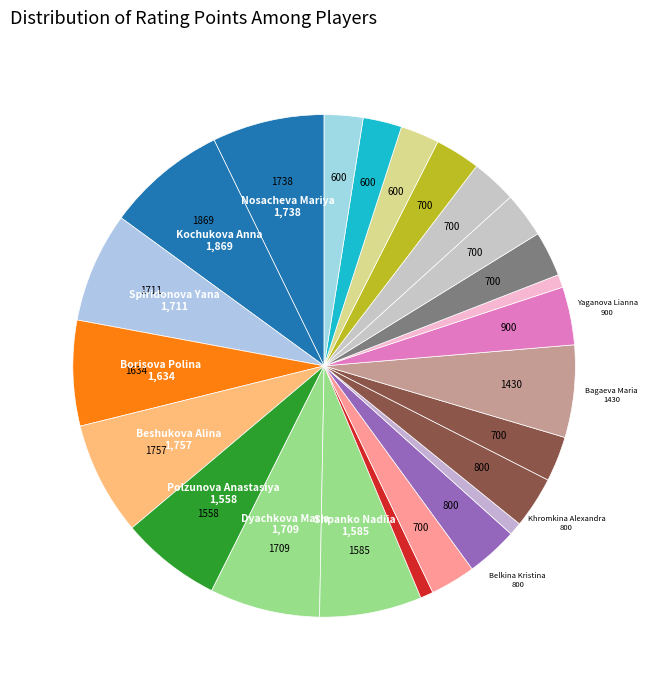

How many slices are in this pie chart?

24